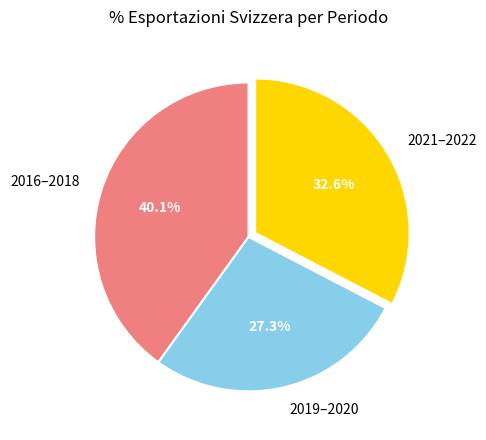

Does any single category account for the majority?

No